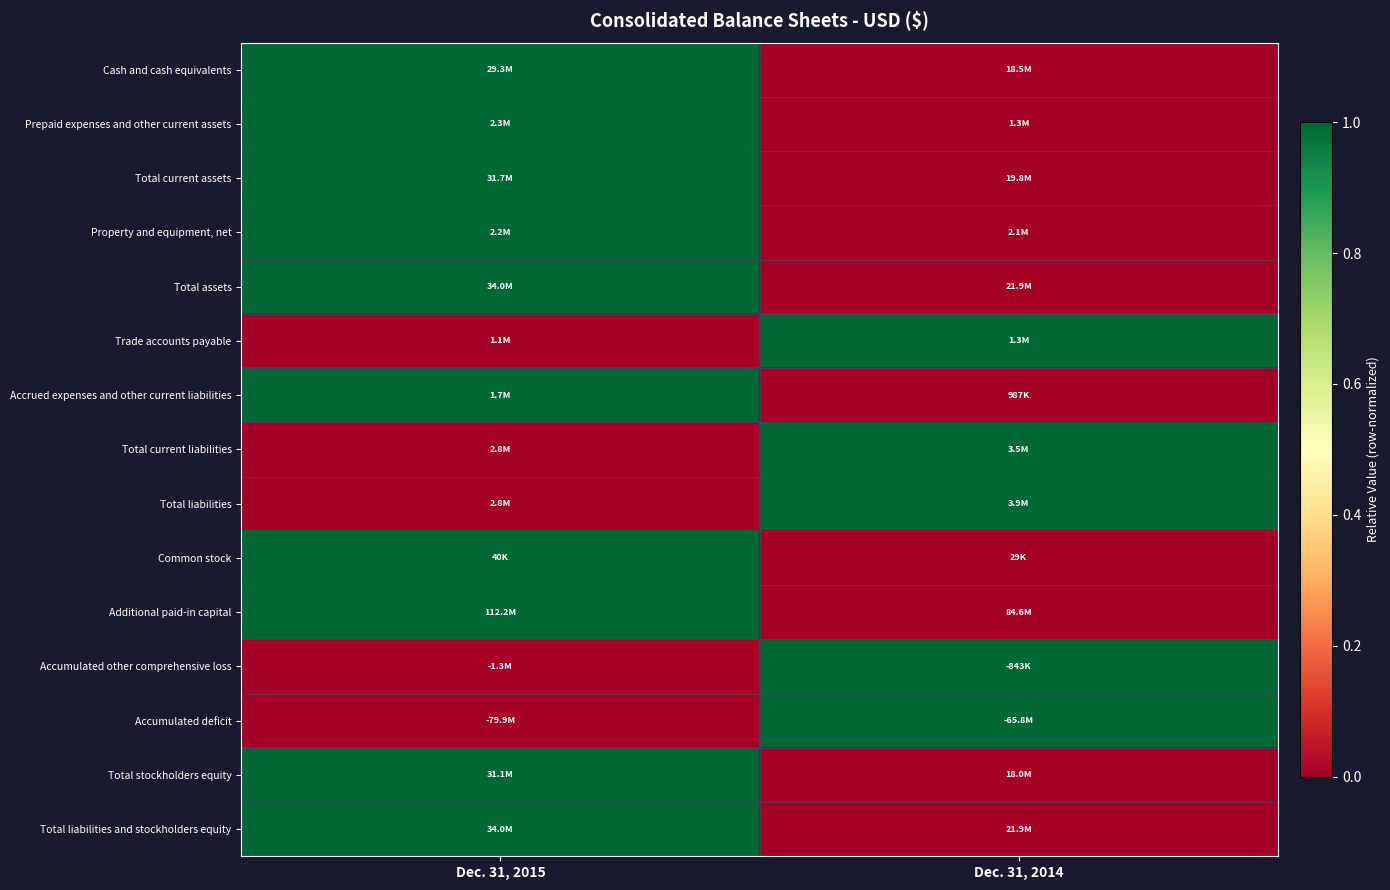

Reading left to right, extract all data points from this chart.

Cash and cash equivalents: Dec. 31, 2015=1	Dec. 31, 2014=0
Prepaid expenses and other current assets: Dec. 31, 2015=1	Dec. 31, 2014=0
Total current assets: Dec. 31, 2015=1	Dec. 31, 2014=0
Property and equipment, net: Dec. 31, 2015=1	Dec. 31, 2014=0
Total assets: Dec. 31, 2015=1	Dec. 31, 2014=0
Trade accounts payable: Dec. 31, 2015=0	Dec. 31, 2014=1
Accrued expenses and other current liabilities: Dec. 31, 2015=1	Dec. 31, 2014=0
Total current liabilities: Dec. 31, 2015=0	Dec. 31, 2014=1
Total liabilities: Dec. 31, 2015=0	Dec. 31, 2014=1
Common stock: Dec. 31, 2015=1	Dec. 31, 2014=0
Additional paid-in capital: Dec. 31, 2015=1	Dec. 31, 2014=0
Accumulated other comprehensive loss: Dec. 31, 2015=0	Dec. 31, 2014=1
Accumulated deficit: Dec. 31, 2015=0	Dec. 31, 2014=1
Total stockholders equity: Dec. 31, 2015=1	Dec. 31, 2014=0
Total liabilities and stockholders equity: Dec. 31, 2015=1	Dec. 31, 2014=0